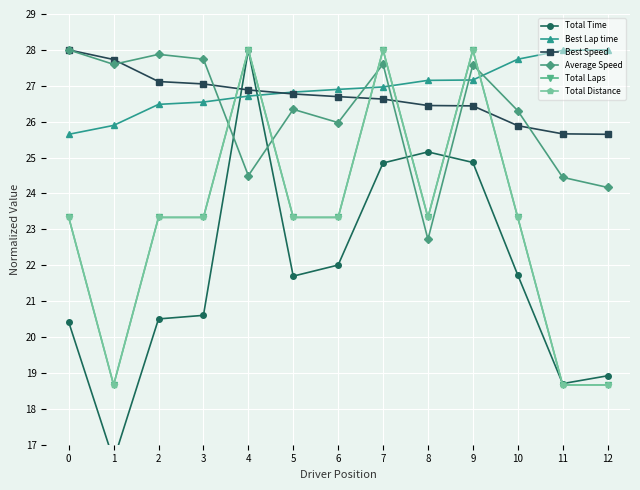

True or false: Best Speed has more than 1 interior local peaks.

False